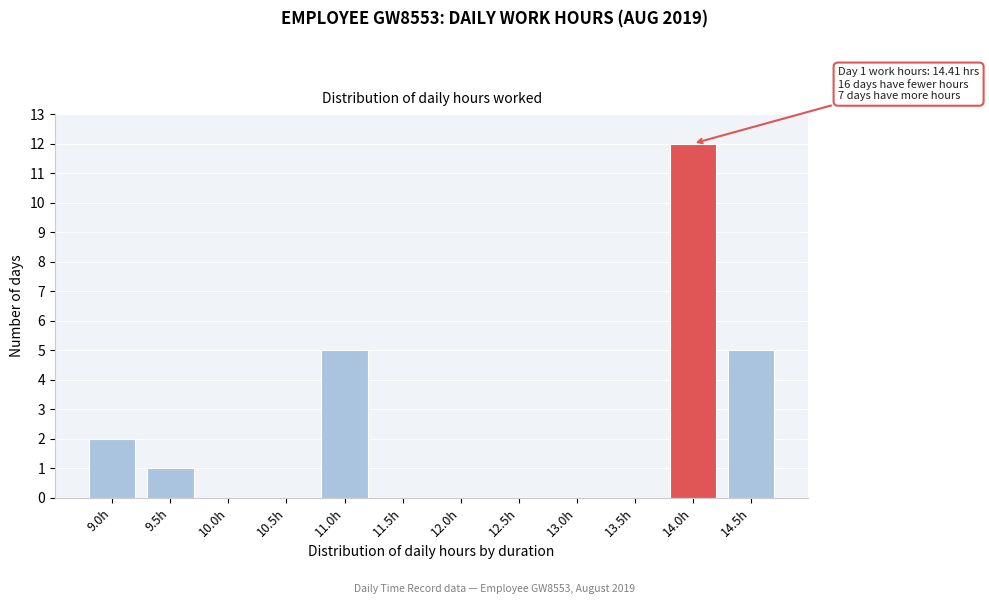

Reading left to right, extract all data points from this chart.

9.0h=2	9.5h=1	10.0h=0	10.5h=0	11.0h=5	11.5h=0	12.0h=0	12.5h=0	13.0h=0	13.5h=0	14.0h=12	14.5h=5